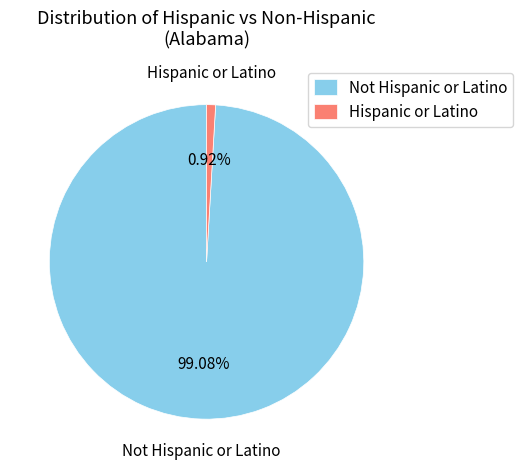

Does any single category account for the majority?

Yes